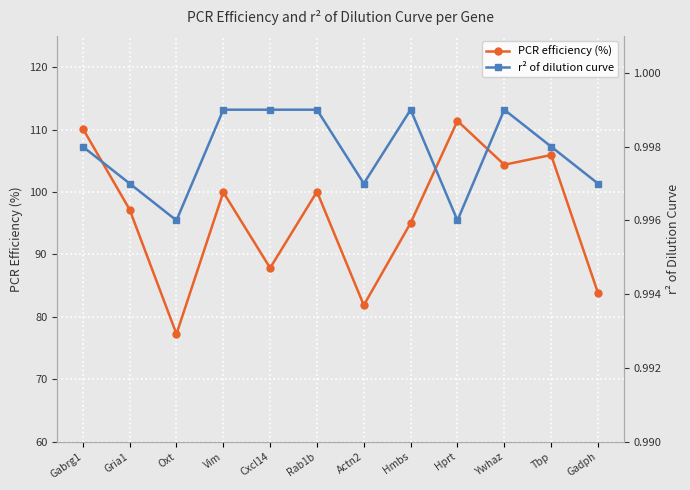

What is the average value of the r² of dilution curve series?

1.0